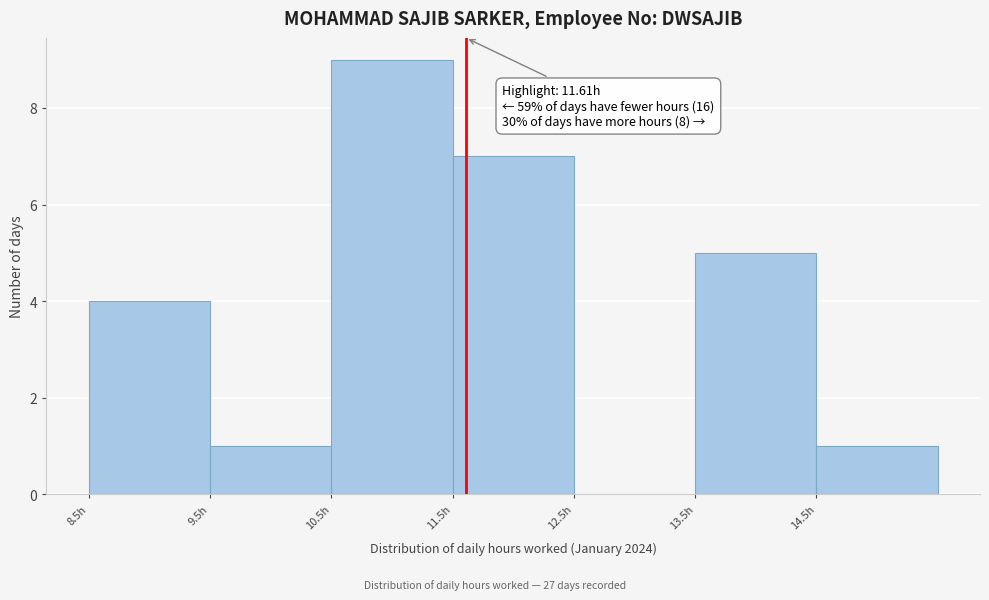

Over which range of the x-axis is the bar tallest?

10.5 to 11.5